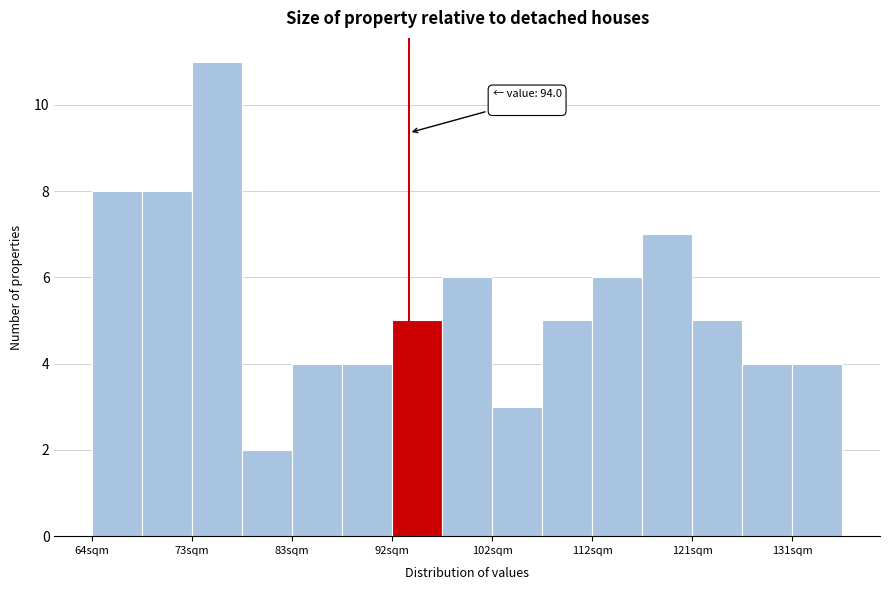

Which range on the x-axis has the tallest bar?

73 to 78